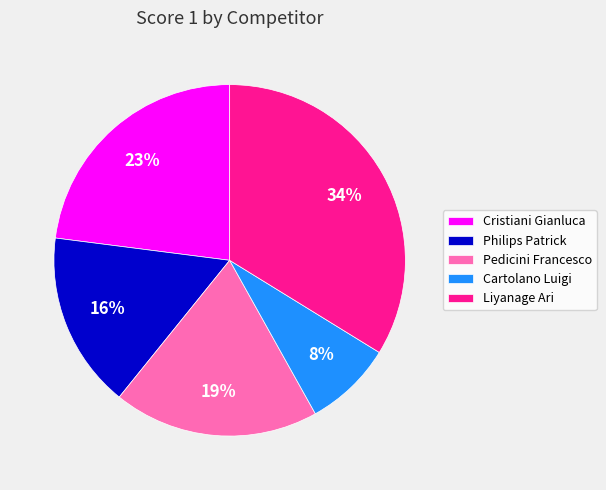

What percentage is the Pedicini Francesco slice, to the nearest percent?

19%